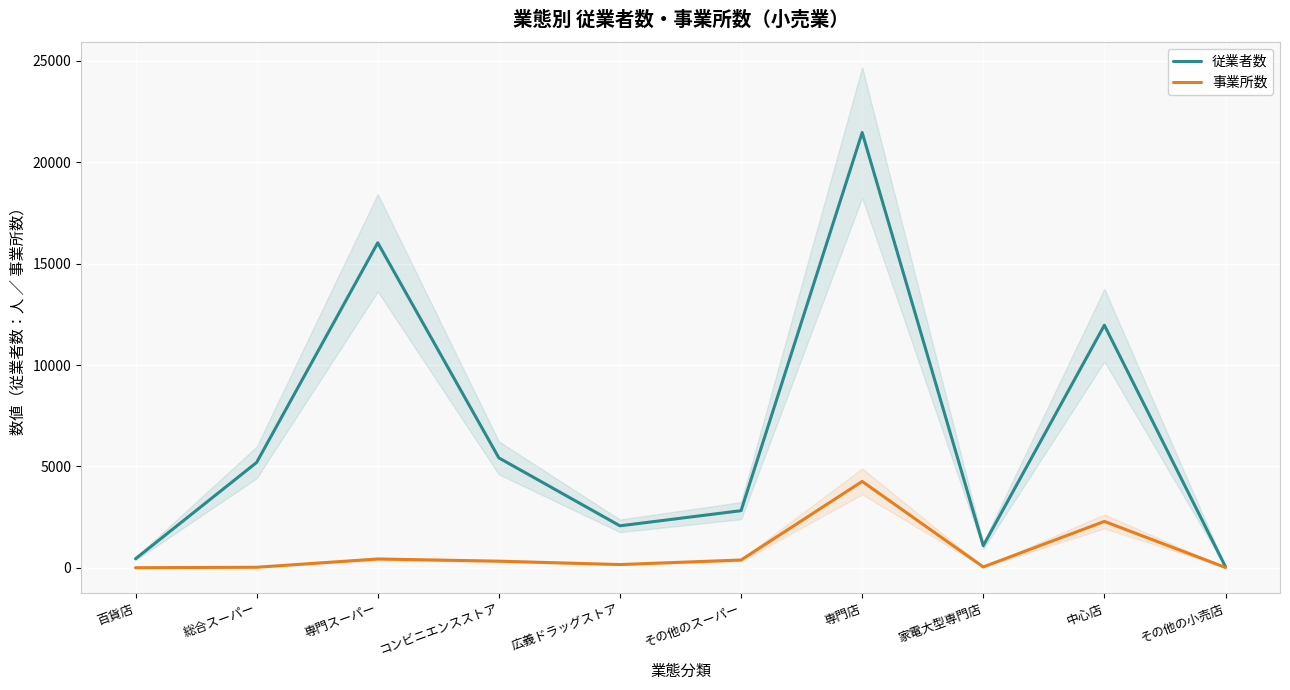

What position from the left is 百貨店?

1